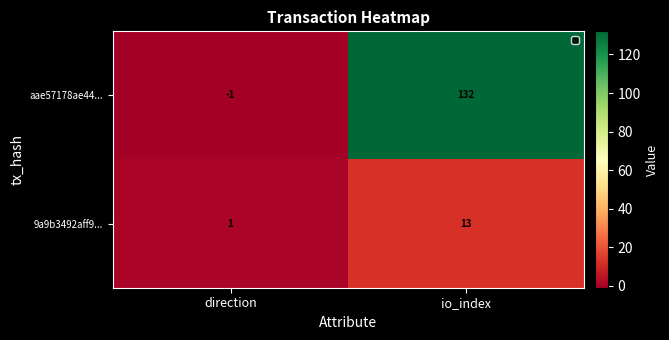

Between direction and io_index, which series saw the biggest shift?

aae57178ae44...